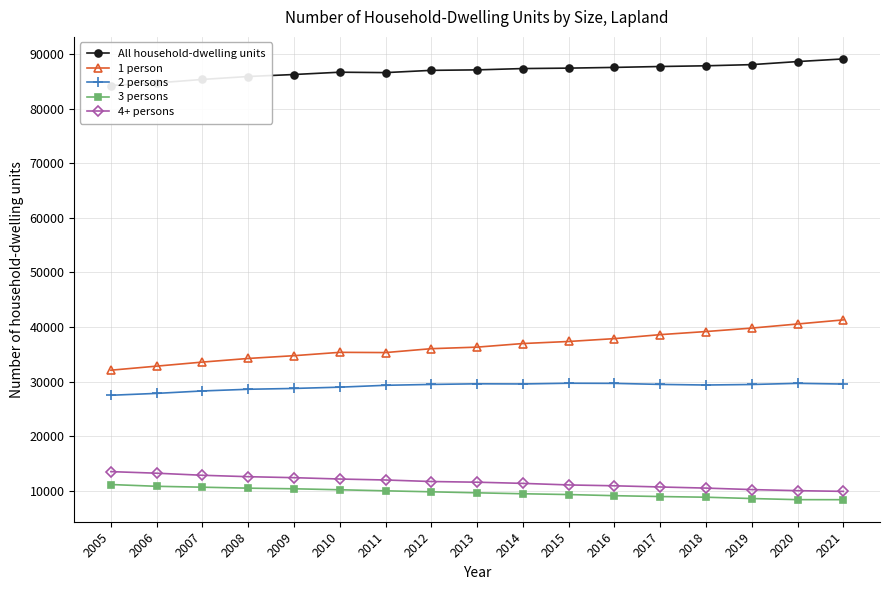

At how many categories does at least one series exceed 49182?

17